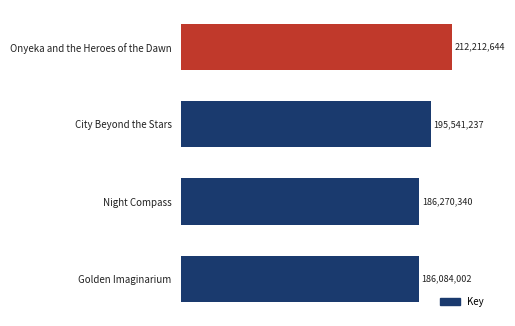

Are the bars horizontal?

Yes